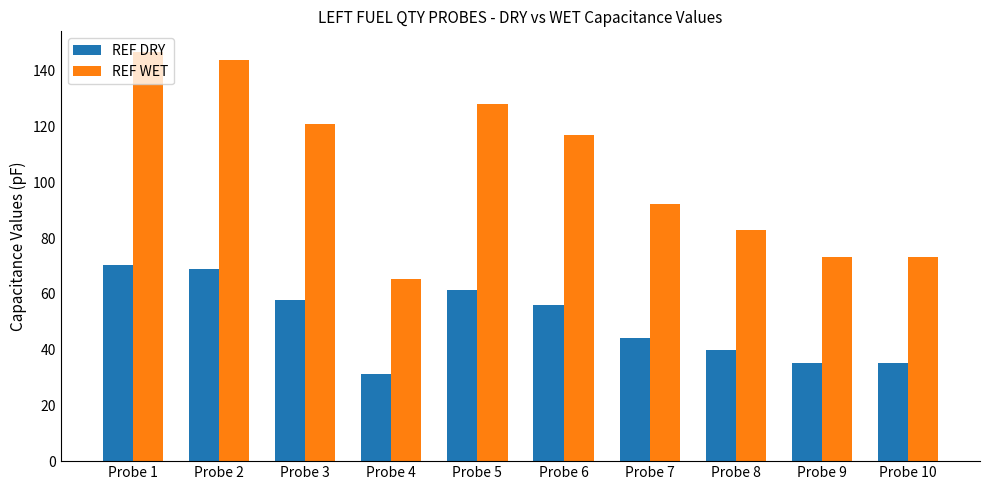

Which category has the highest value across all series?

Probe 1